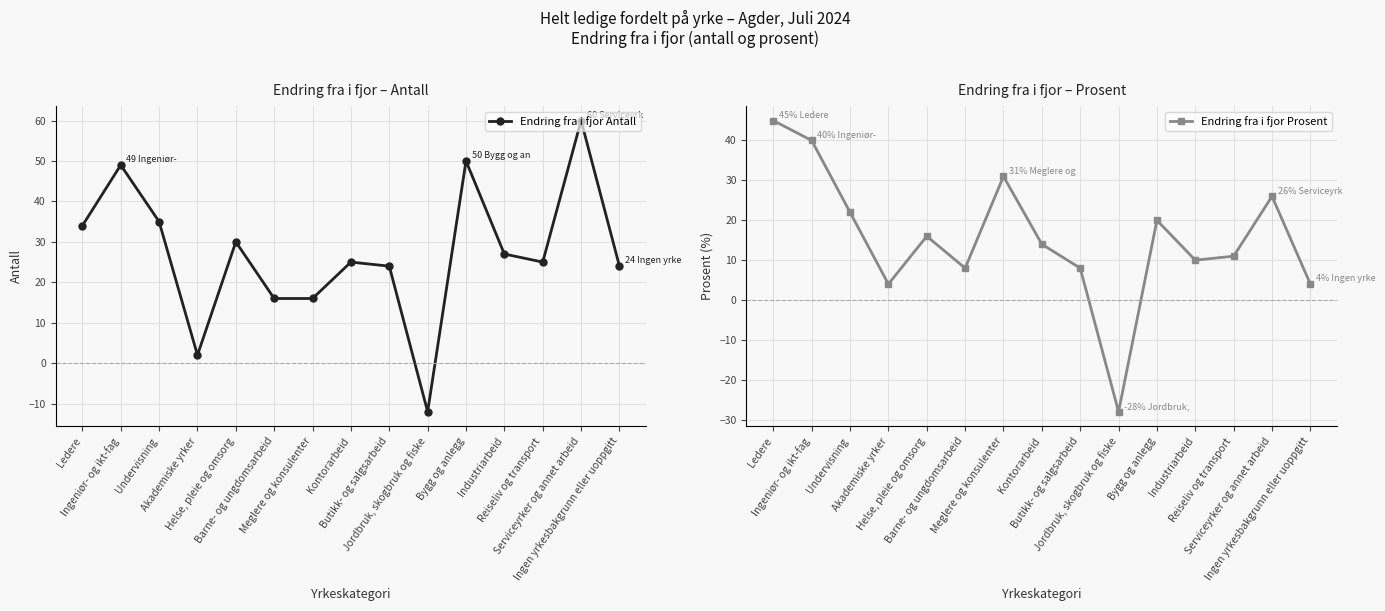

The value of Endring fra i fjor Antall at Helse, pleie og omsorg is 30. True or false?

True